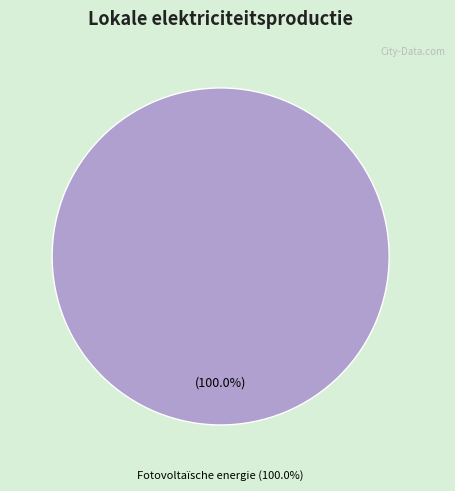

How much of the chart is everything except Waterkracht?

100.0%